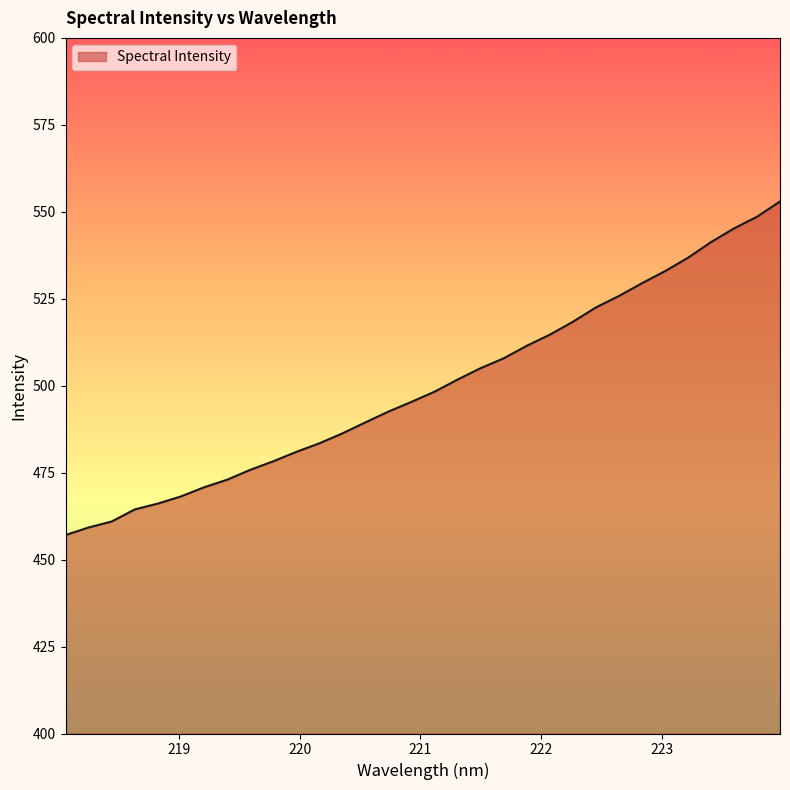

What is the minimum value shown in the chart?

457.1